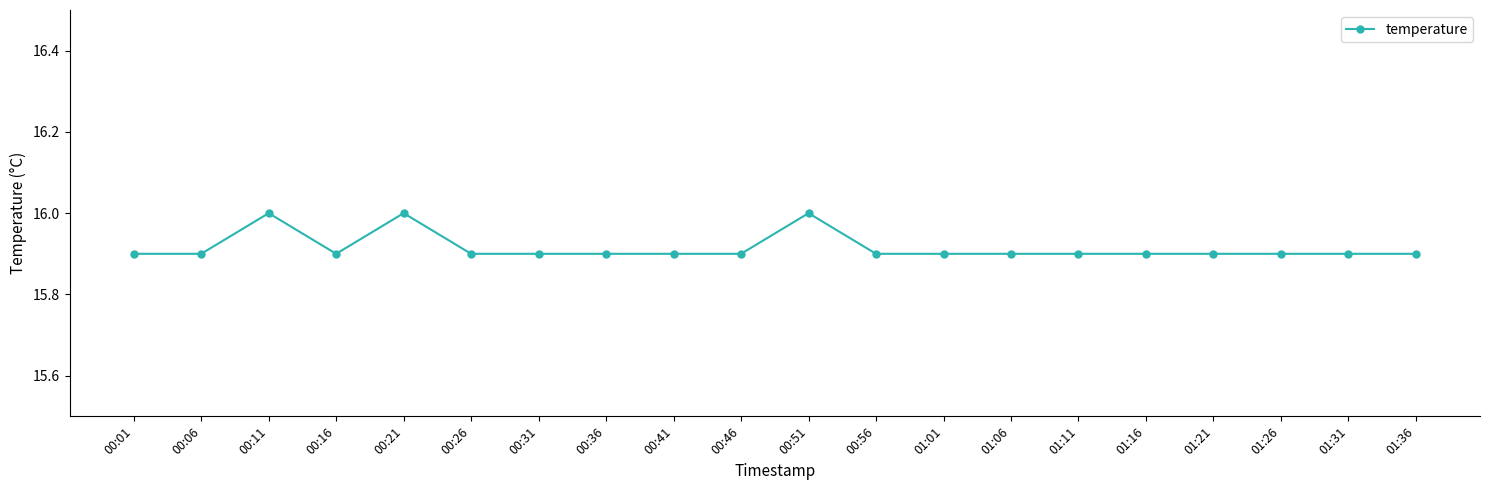

Is this an area chart (filled region under the line)?

No